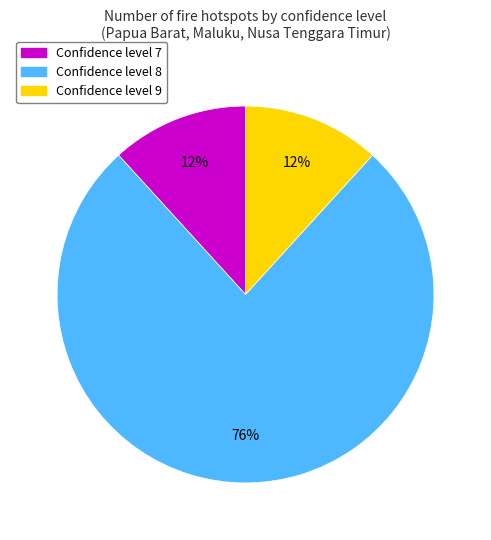

To the nearest percent, what is the average slice percentage?

33%